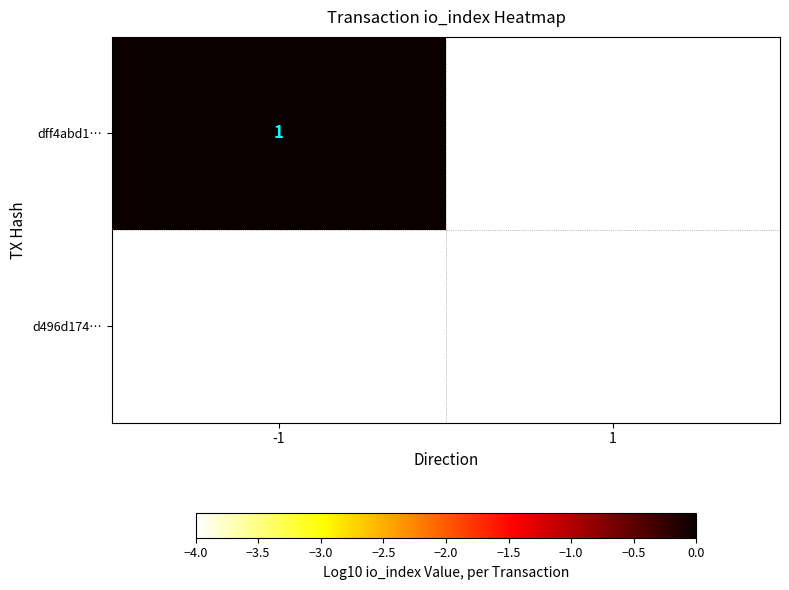

Count the number of categories in the chart.

2